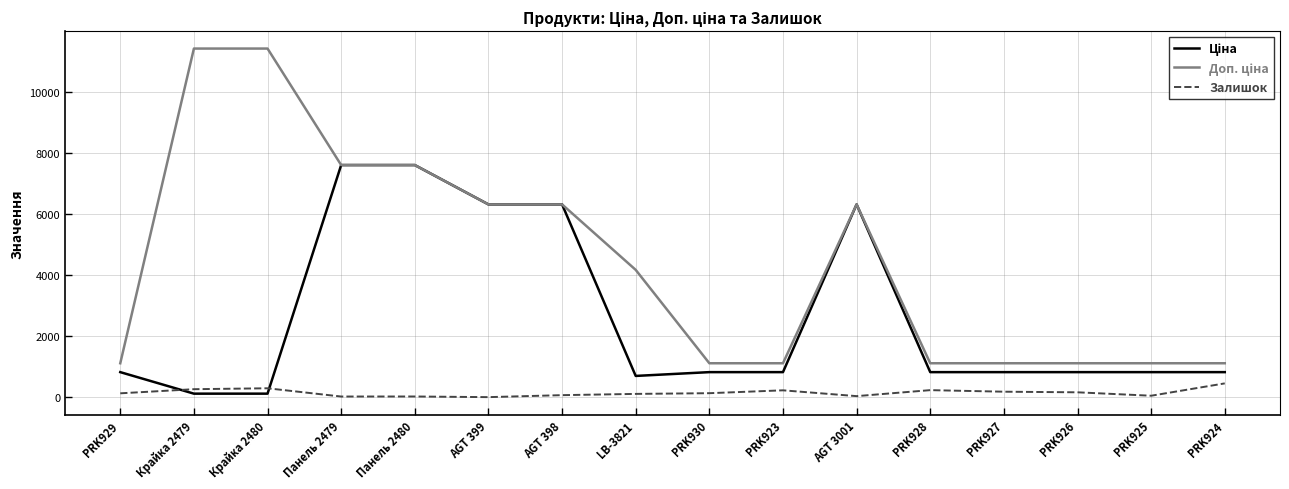

What is the highest value of the Залишок series?

450.0